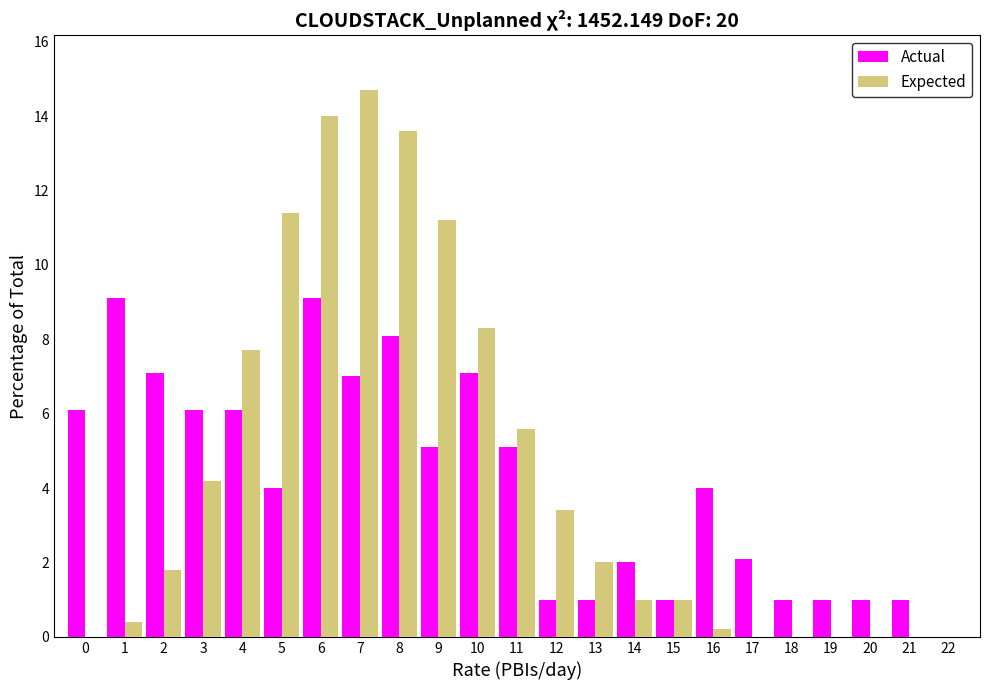

Is the value of Expected at 8 greater than the value of Actual at 20?

Yes